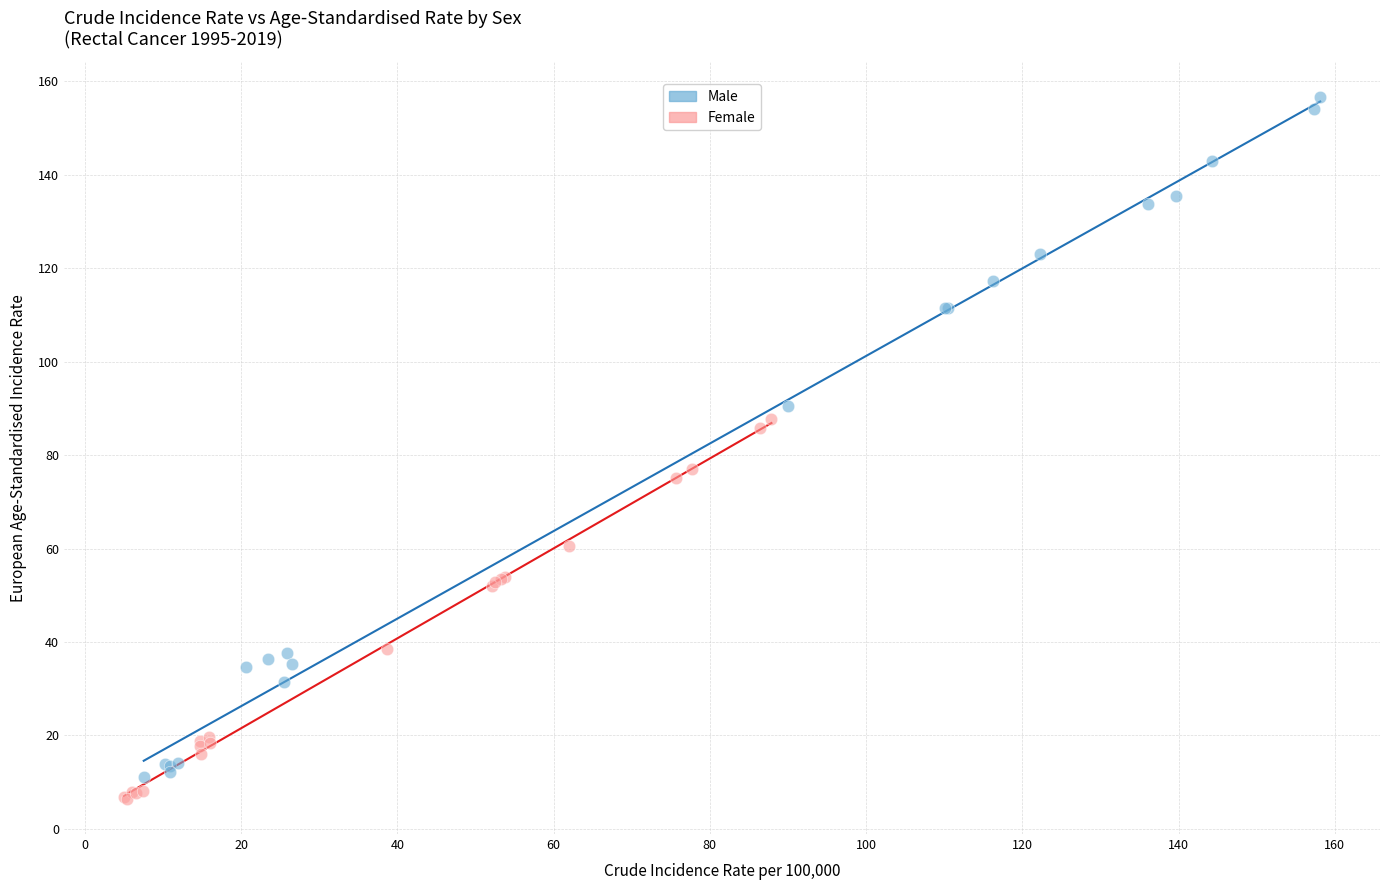

Which series contains the highest Y value?

Male